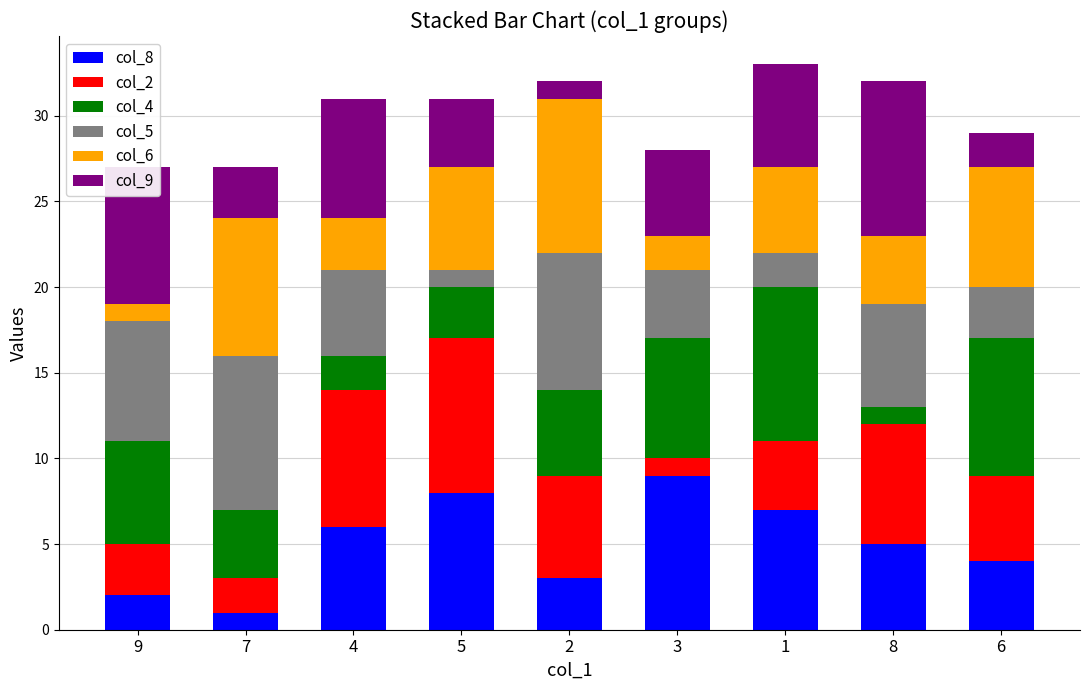

Rank the categories by col_8 value from lowest to highest.

7, 9, 2, 6, 8, 4, 1, 5, 3